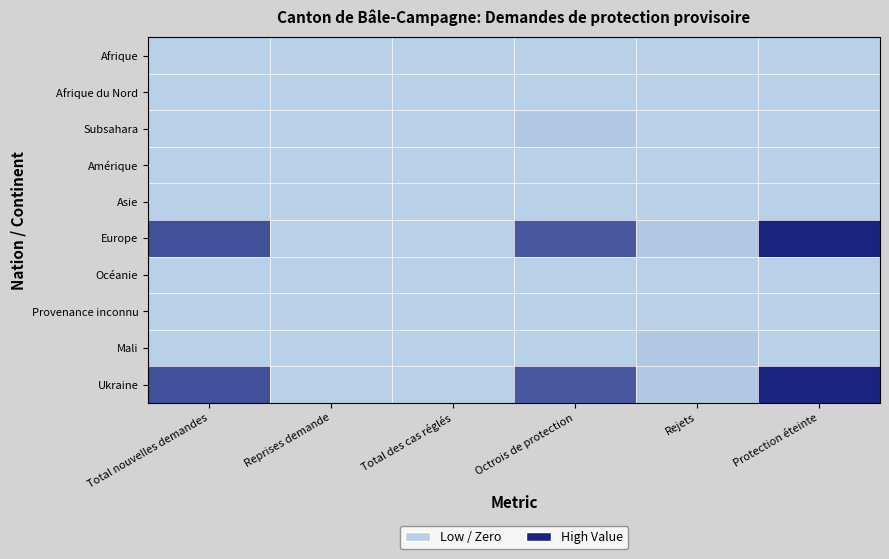

How many data points does each series have?

6